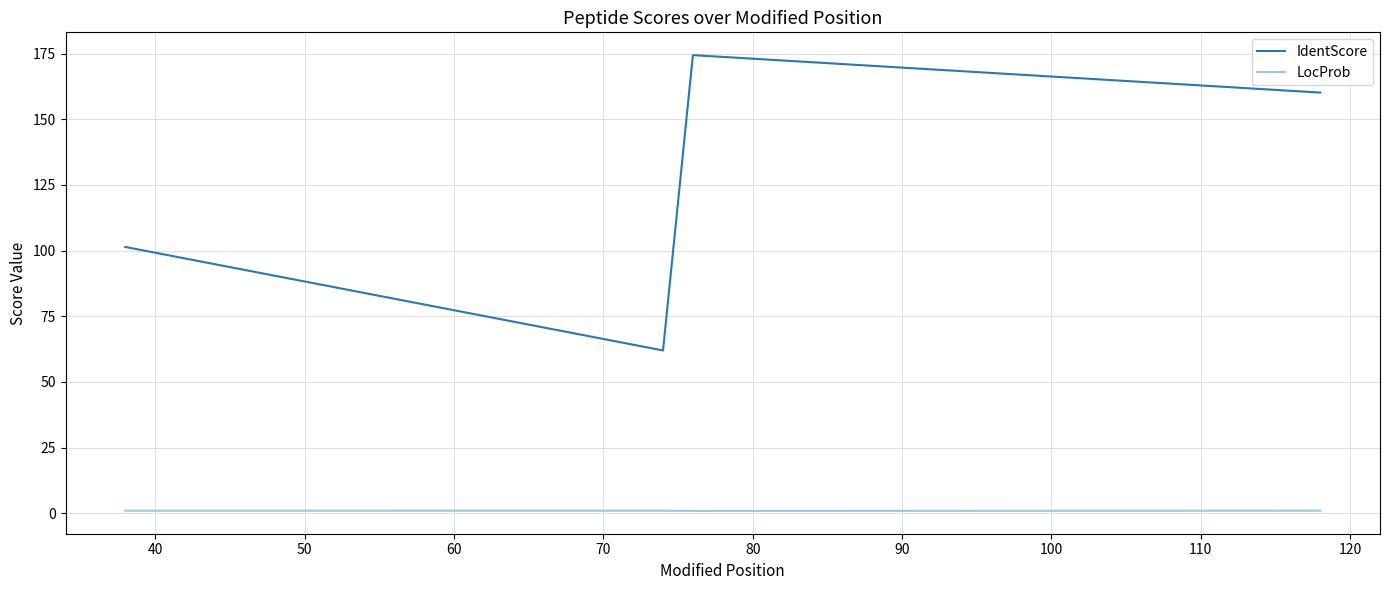

What is the maximum value shown in the chart?

174.4